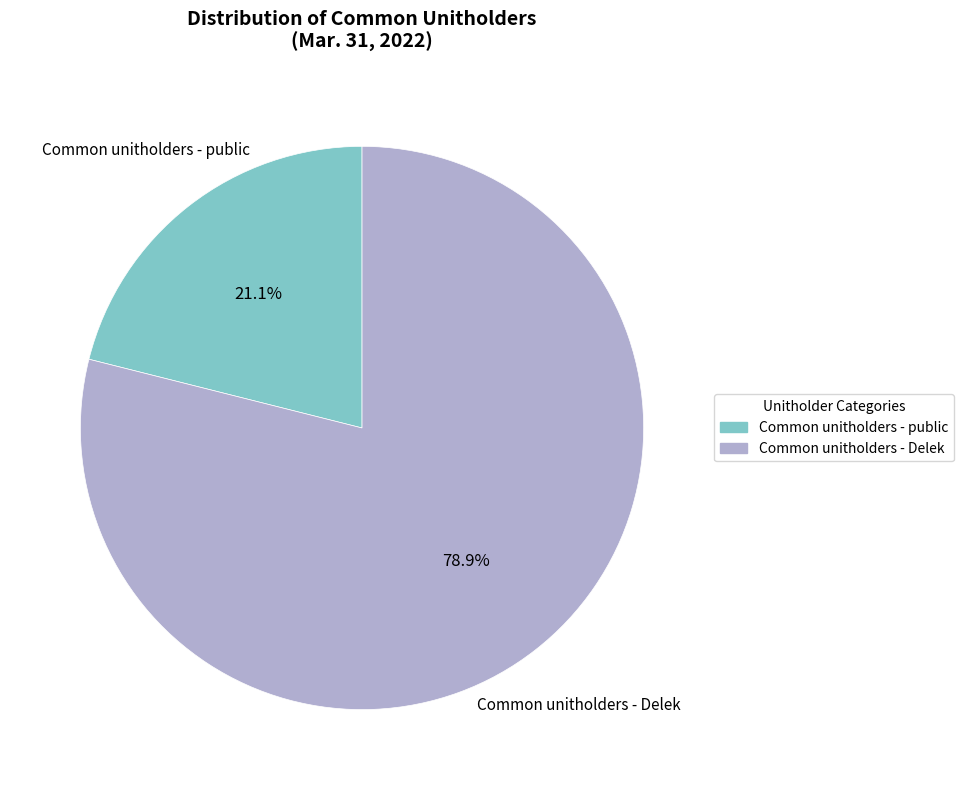

To the nearest percent, what is the difference between the Common unitholders - Delek and Common unitholders - public slice percentages?

58%